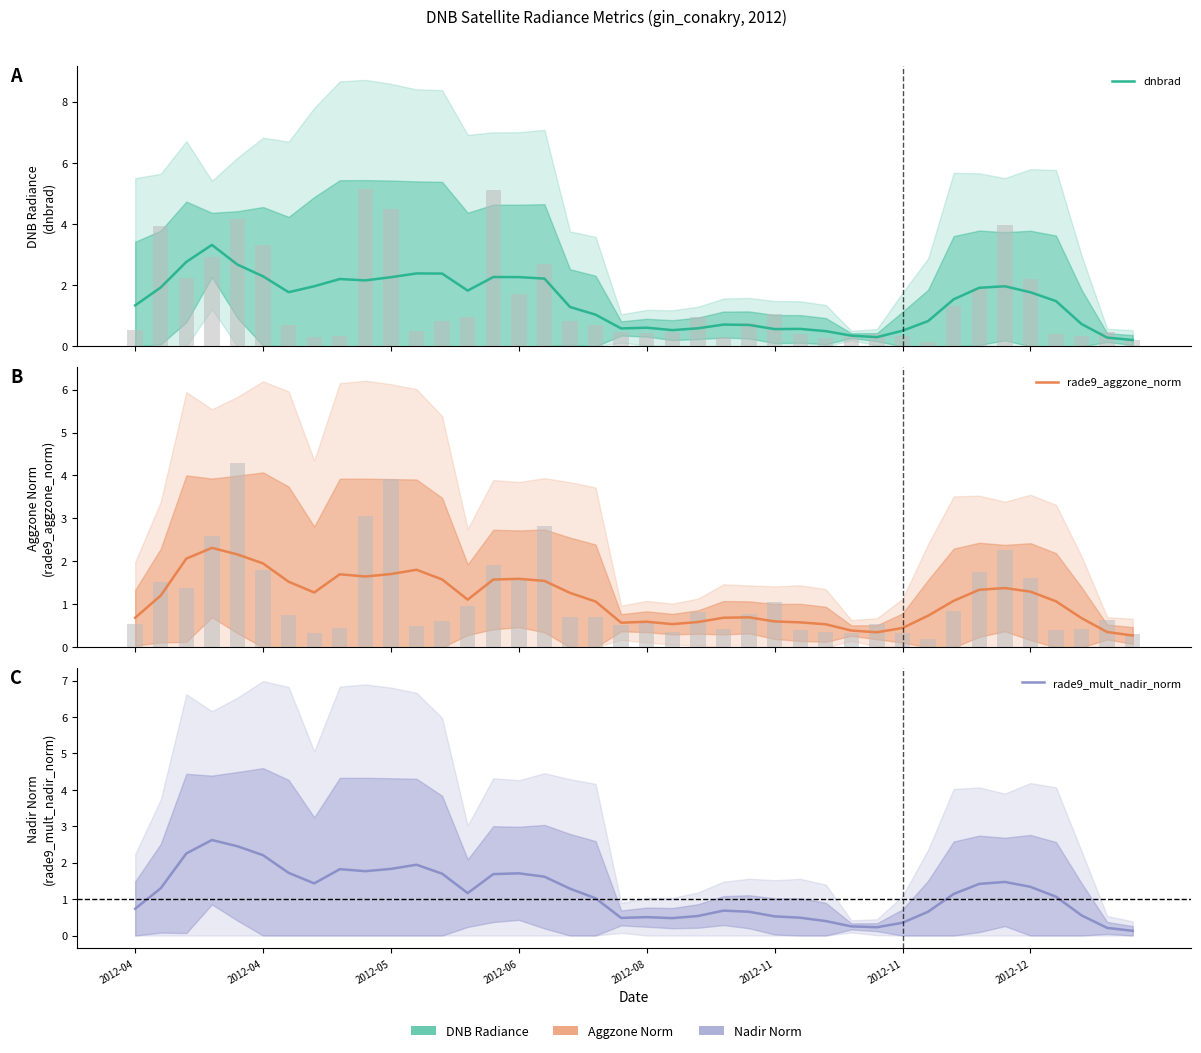

True or false: dnbrad has a value of 1.8 at 18.

False